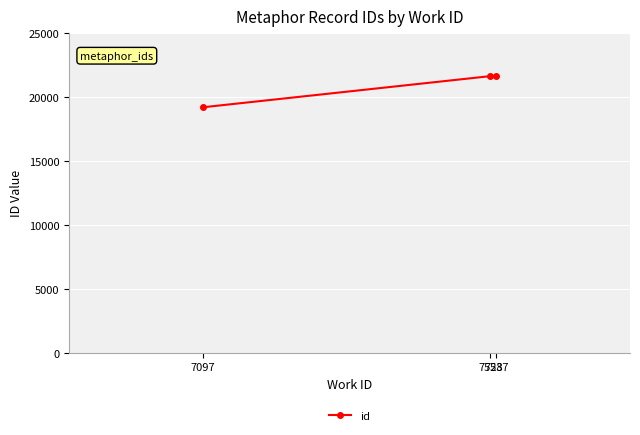

Is this an area chart (filled region under the line)?

No